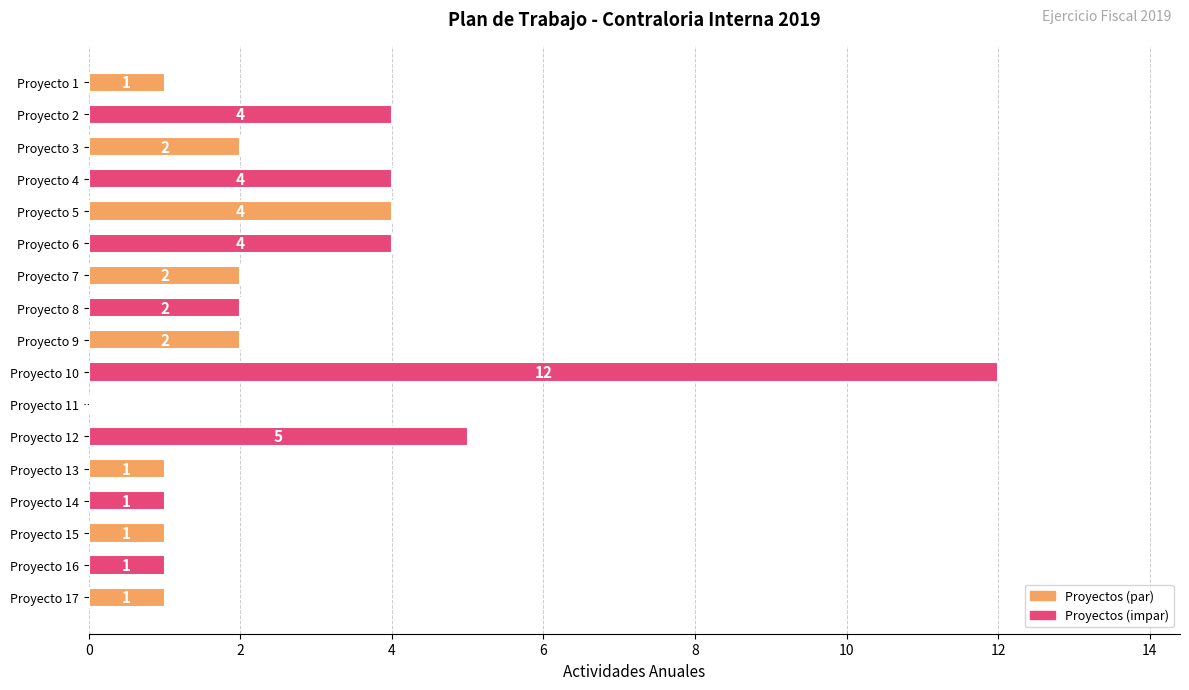

Reading bottom to top, list all the values displayed in this chart.

Proyecto 17=1	Proyecto 16=1	Proyecto 15=1	Proyecto 14=1	Proyecto 13=1	Proyecto 12=5	Proyecto 11=0	Proyecto 10=12	Proyecto 9=2	Proyecto 8=2	Proyecto 7=2	Proyecto 6=4	Proyecto 5=4	Proyecto 4=4	Proyecto 3=2	Proyecto 2=4	Proyecto 1=1